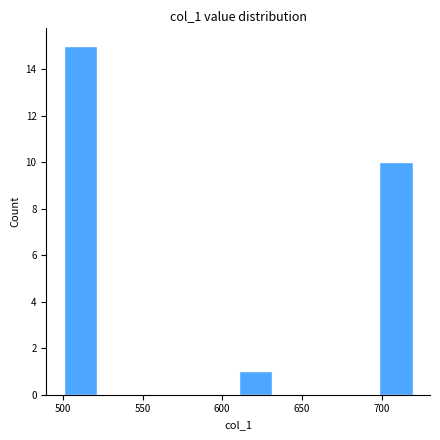

Reading left to right, transcribe this chart: for each bar, give the range it covers on the x-axis and its height. Neither the bar edges nor the heights are printed on the chart, so give them approximately, as read against the axes.

500 to 522: 15
522 to 544: 0
544 to 566: 0
566 to 588: 0
588 to 610: 0
610 to 632: 1
632 to 654: 0
654 to 676: 0
676 to 698: 0
698 to 720: 10